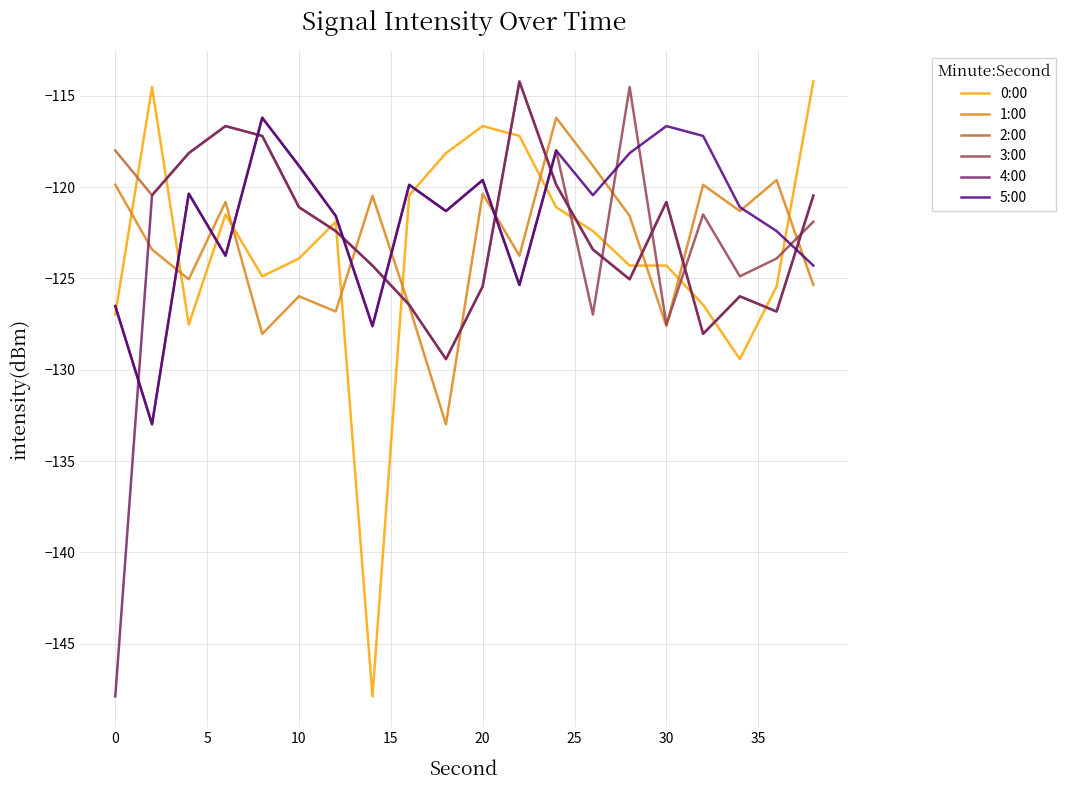

Which series ends up on top after the final intersection of 4:00 and 5:00?

4:00